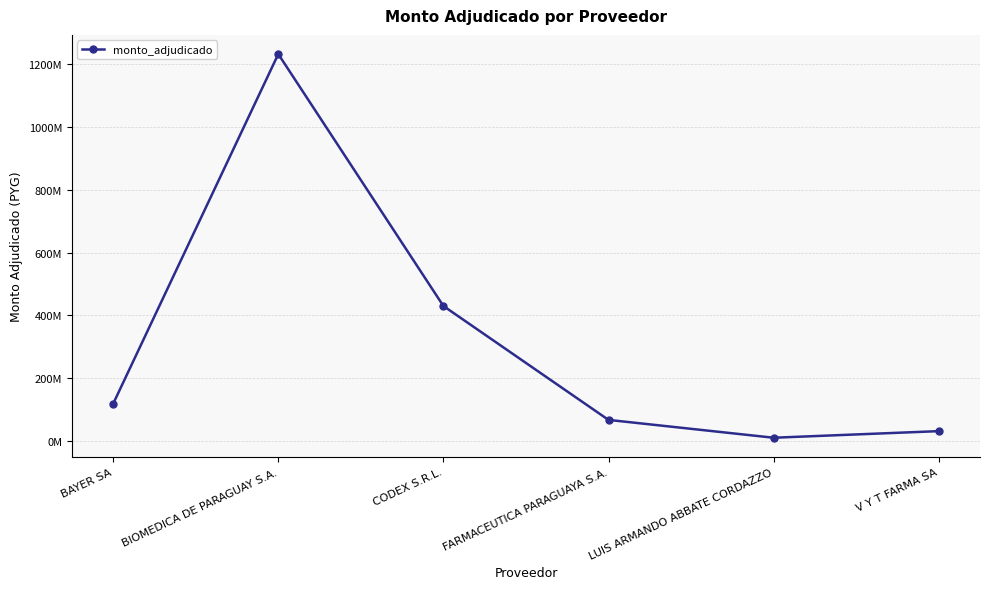

What is the change in value from CODEX S.R.L. to FARMACEUTICA PARAGUAYA S.A.?

-362258000